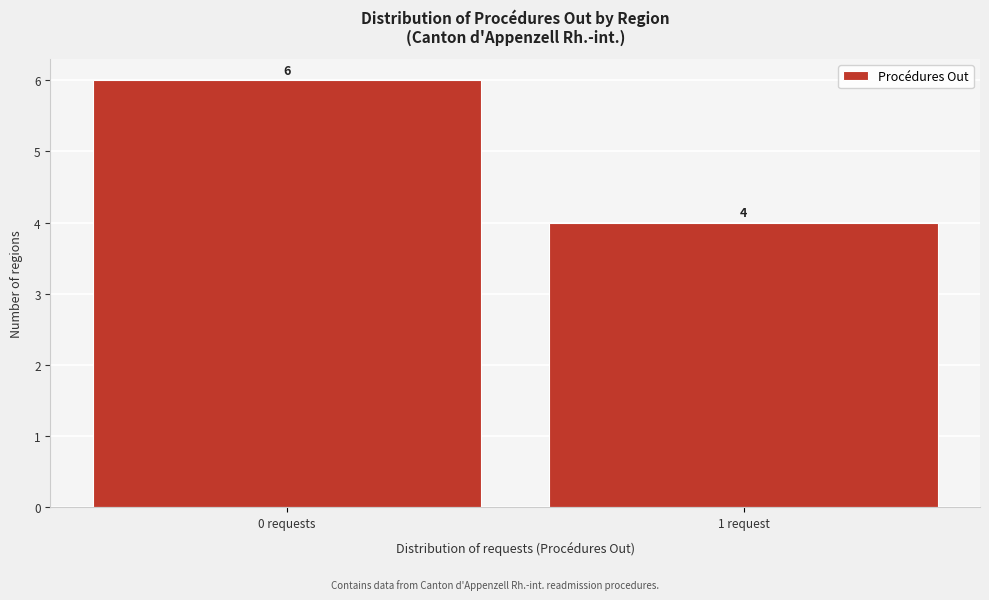

Reading left to right, what are all the values shown in this chart?

0 requests=6	1 request=4